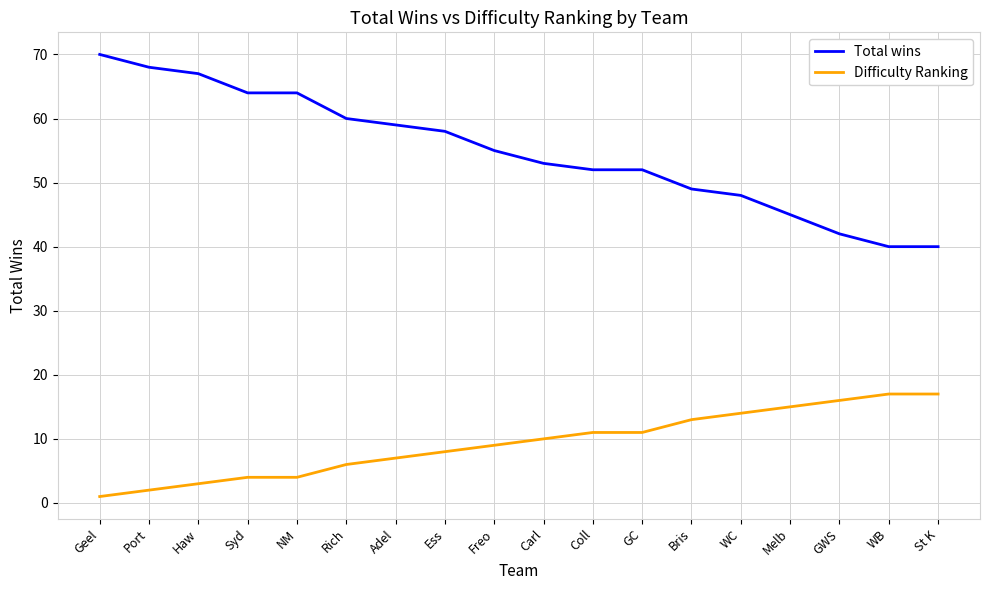

Which category has the highest value in the Total wins series?

Geel